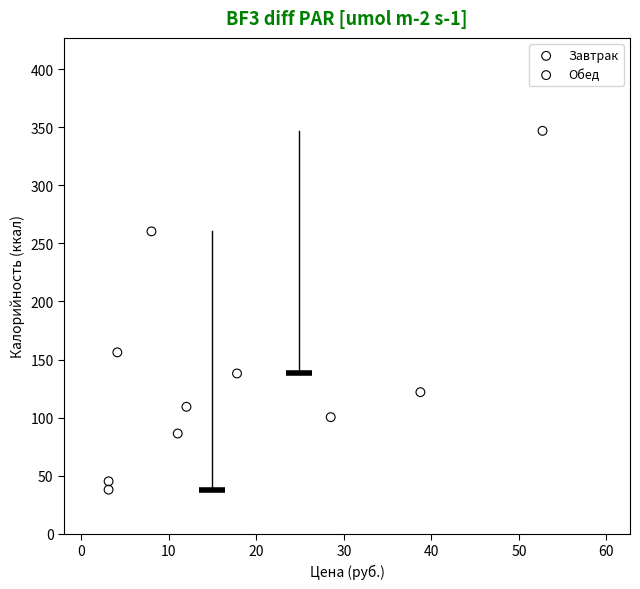

Which series reaches the maximum Y coordinate?

Завтрак